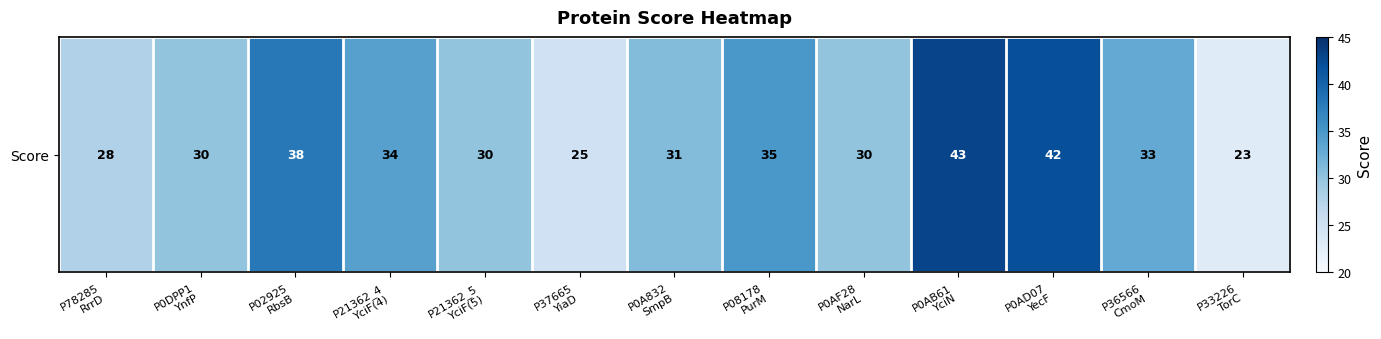

Approximately how many times larger is the value at P36566
CmoM compared to P0AB61
YciN?

0.8